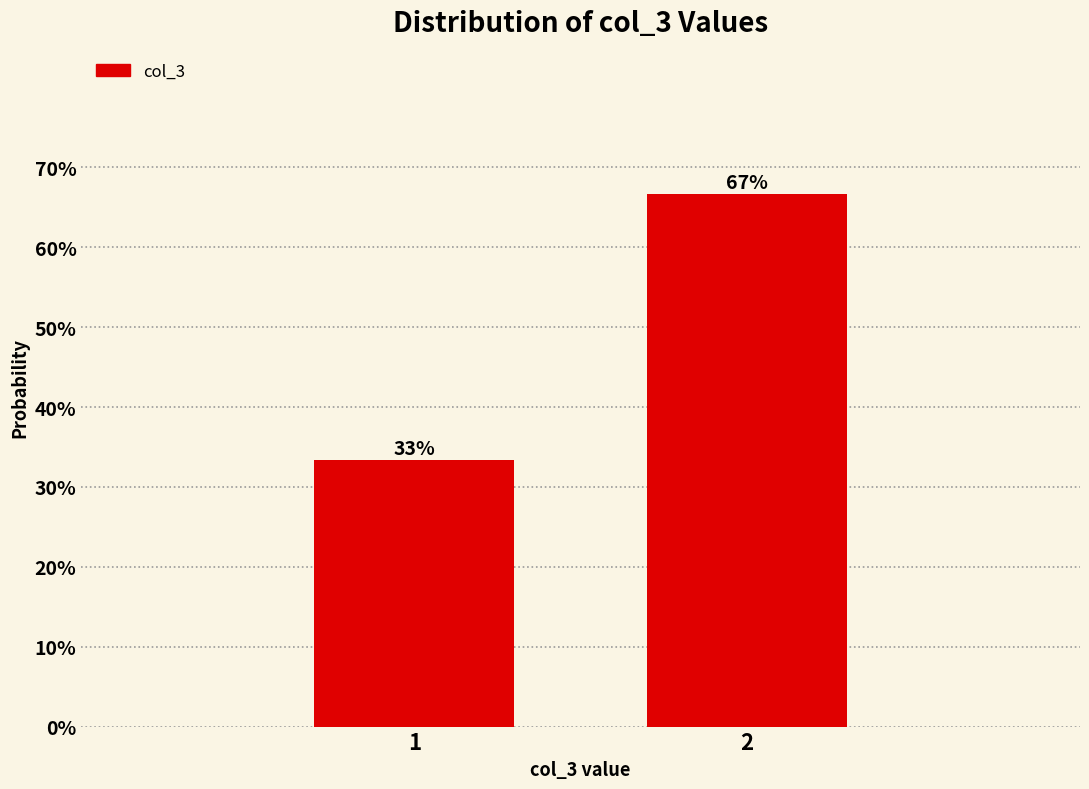

Are the bars horizontal?

No